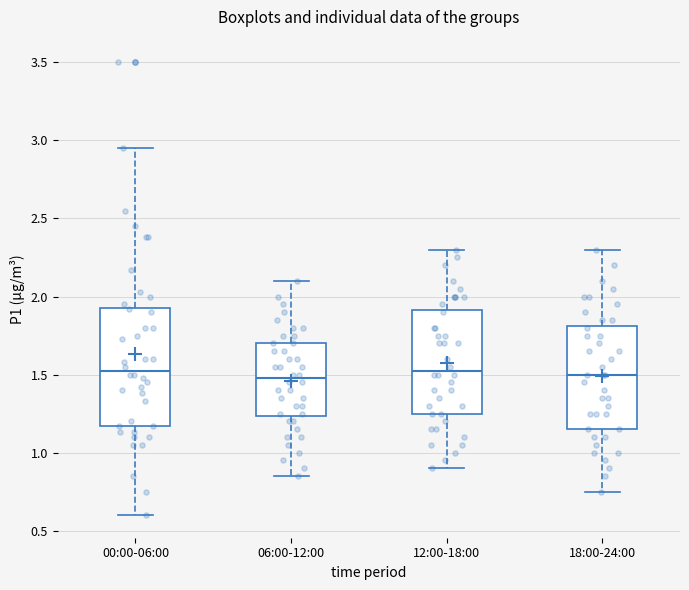

Reading left to right, transcribe this box plot: for each box, give where its median line is, the range the box spans, and where its two whiskers end, as read against the y-axis. The values are not printed on the chart, so give them approximately, as read against the axis.

00:00-06:00: median 1.55, box 1.15 to 1.95, whiskers 0.60 to 2.95
06:00-12:00: median 1.50, box 1.25 to 1.70, whiskers 0.85 to 2.10
12:00-18:00: median 1.55, box 1.25 to 1.90, whiskers 0.90 to 2.30
18:00-24:00: median 1.50, box 1.15 to 1.80, whiskers 0.75 to 2.30